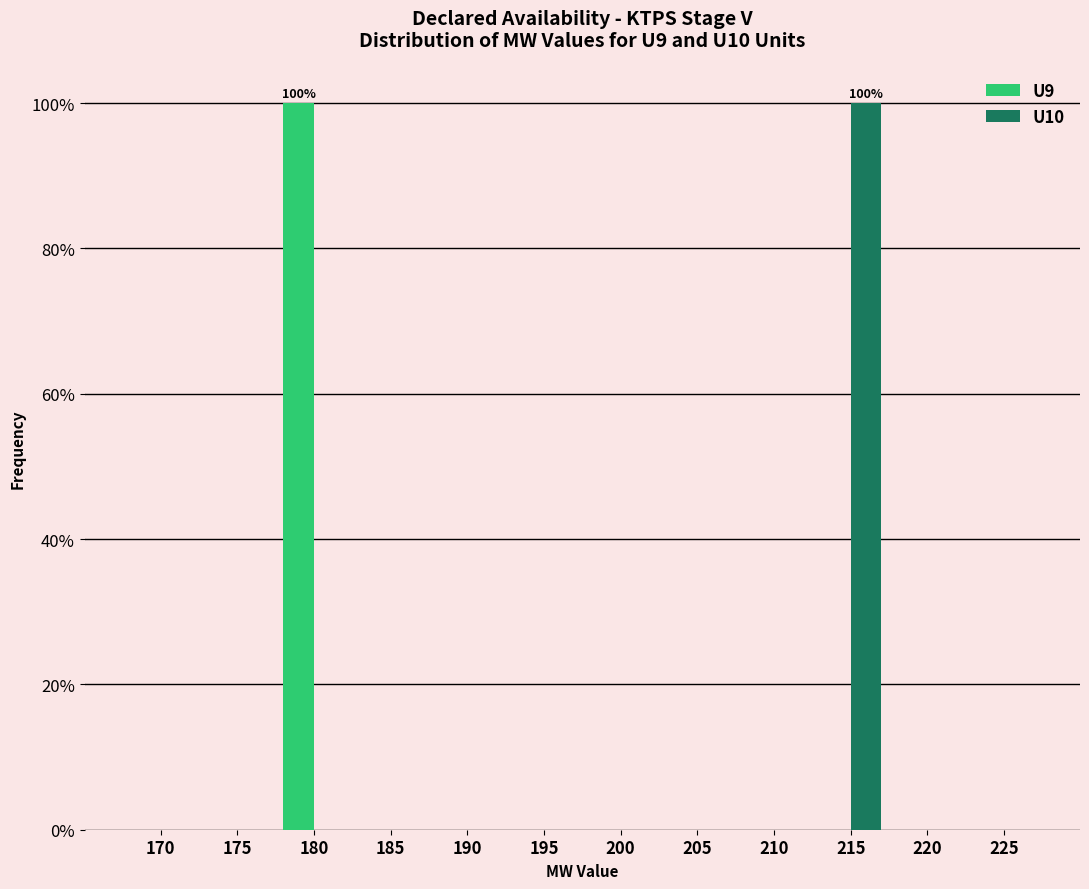

Reading left to right, list all the values displayed in this chart.

U9: 170=0	175=0	180=100	185=0	190=0	195=0	200=0	205=0	210=0	215=0	220=0	225=0
U10: 170=0	175=0	180=0	185=0	190=0	195=0	200=0	205=0	210=0	215=100	220=0	225=0